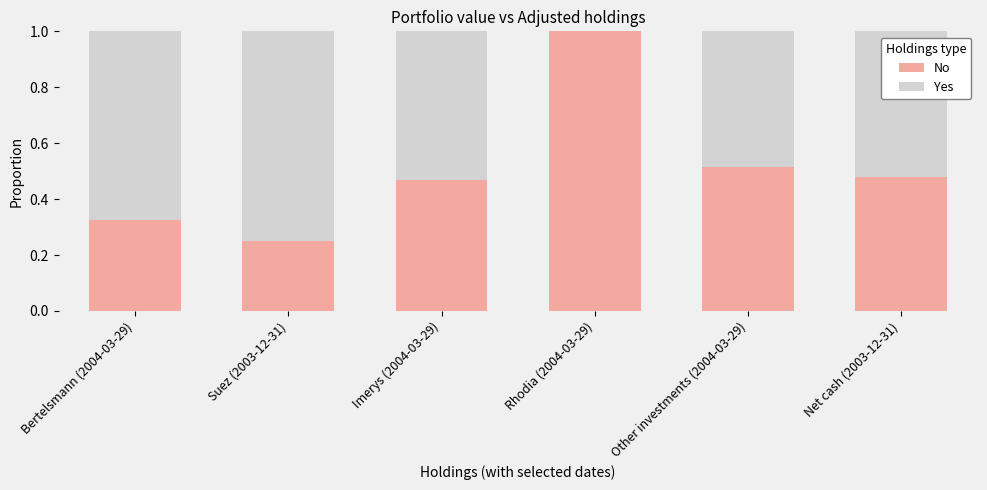

The value of No at Rhodia (2004-03-29) is 0.4. True or false?

False